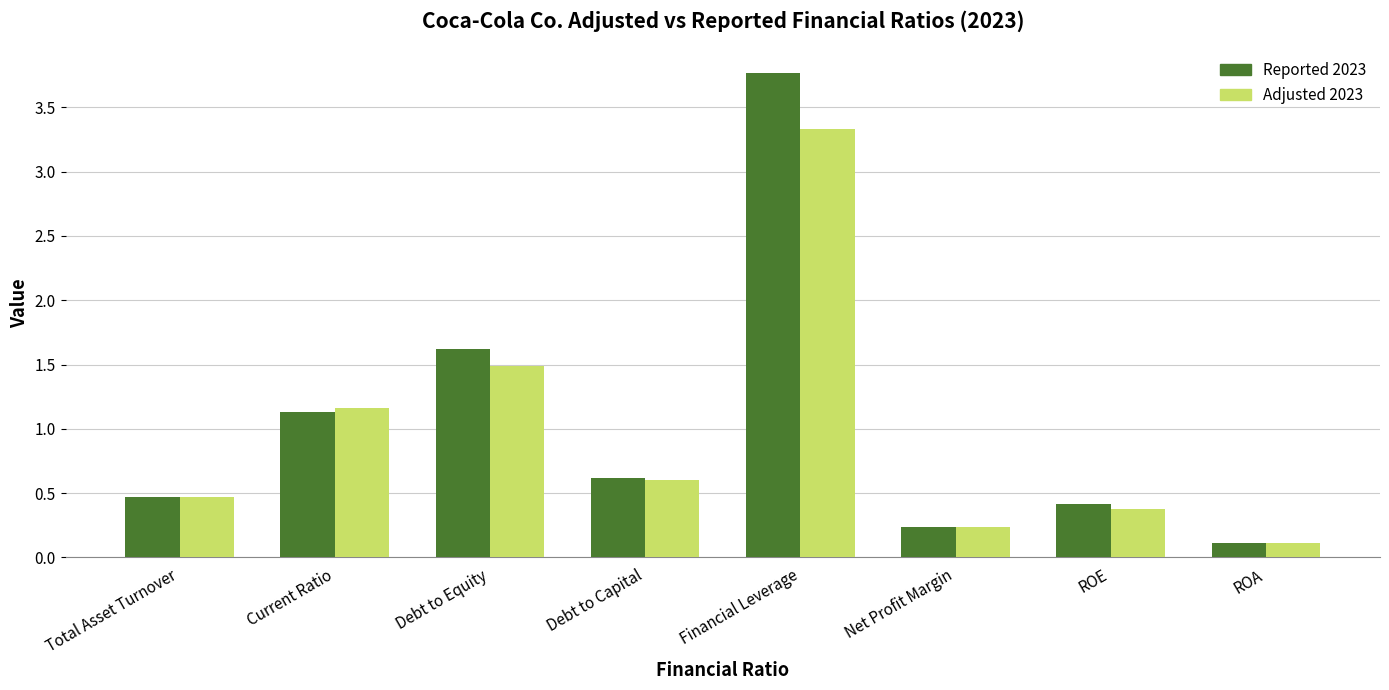

Is it true that Reported 2023 equals 0.2 at Net Profit Margin?

True